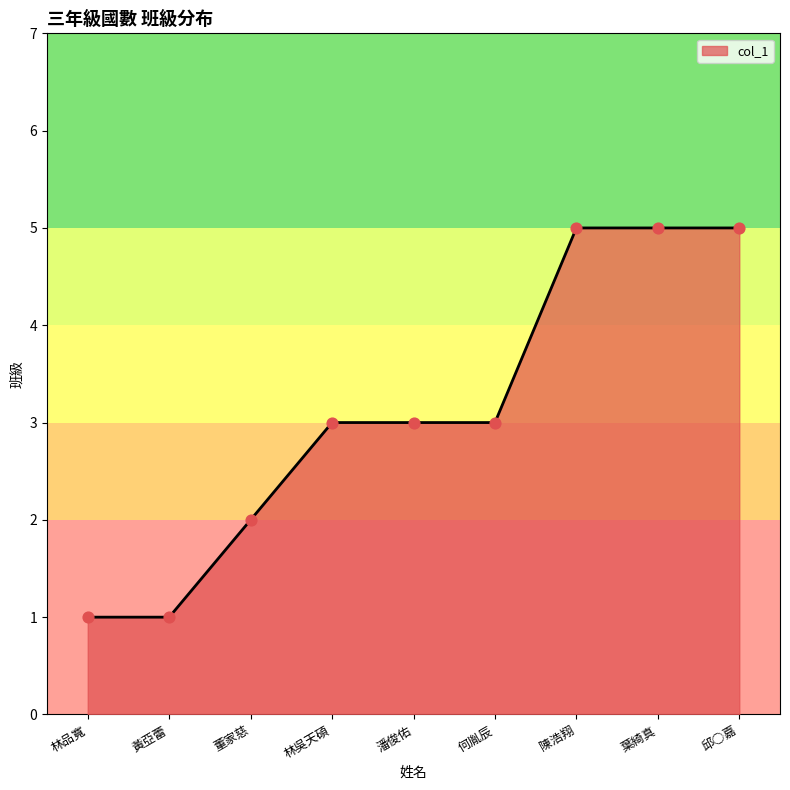

Approximately how many times larger is the value at 董家慈 compared to 黃亞蕾?

2.0